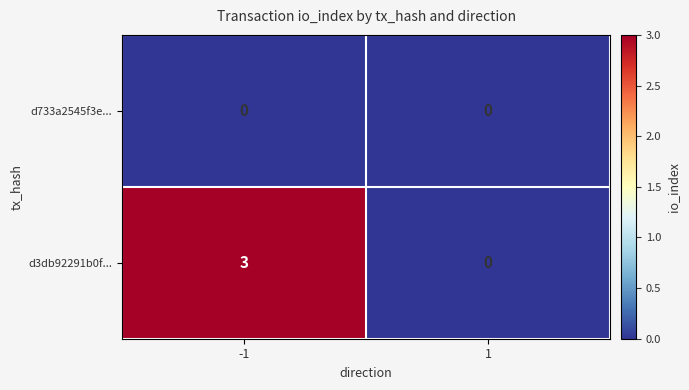

What value does the d3db92291b0f... series have at -1?

3